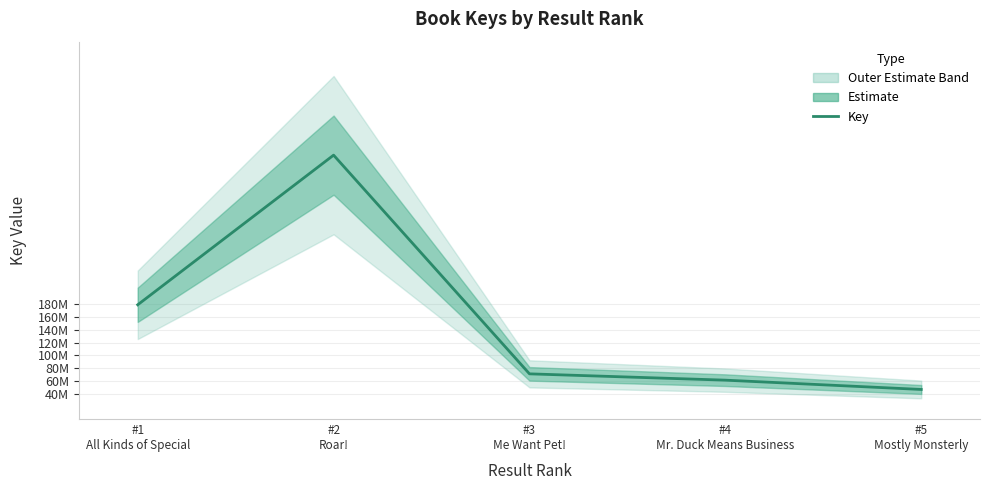

Where is the data nearest to the value 230553494?

#1
All Kinds of Special